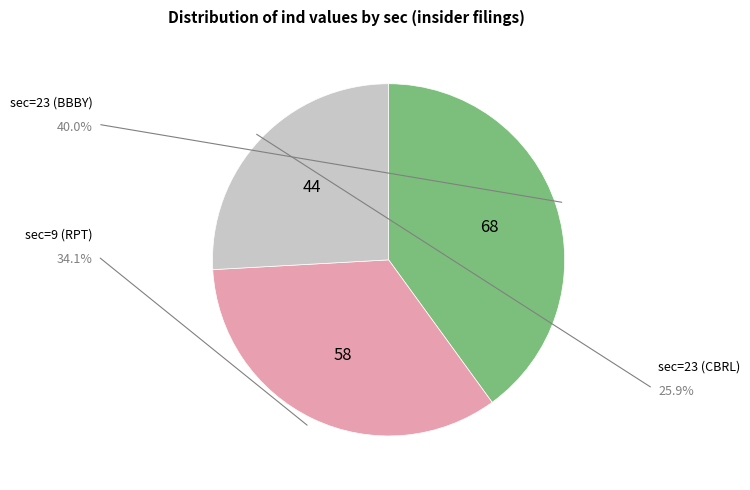

Is there a majority slice in this chart?

No